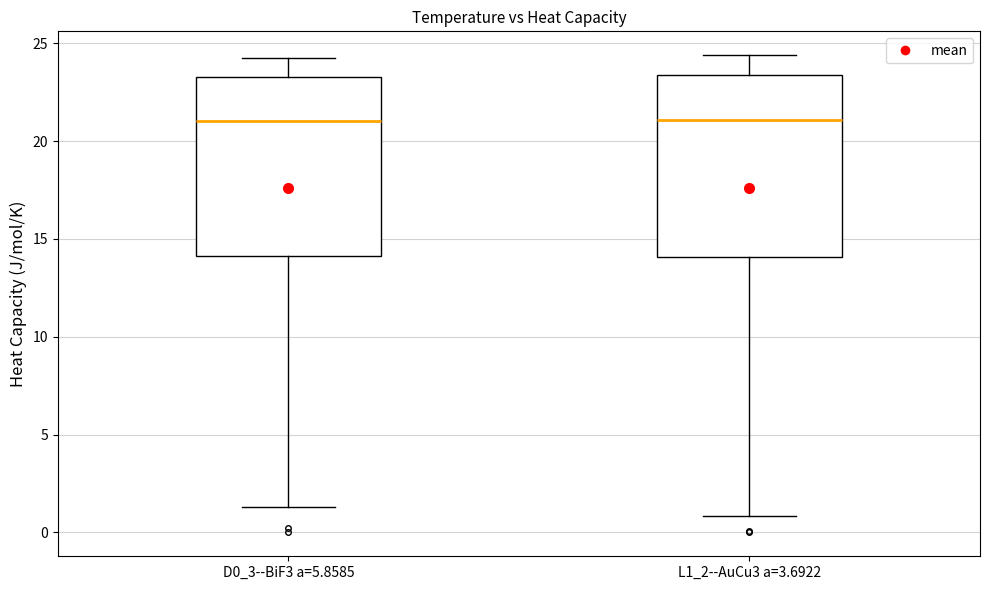

Reading left to right, read every box against the y-axis: the position of its median line, the range the box covers, and the ends of its whiskers. The values are not printed on the chart, so give them approximately, as read against the axis.

D0_3--BiF3 a=5.8585: median 21.0, box 14.0 to 23.5, whiskers 1.5 to 24.0
L1_2--AuCu3 a=3.6922: median 21.0, box 14.0 to 23.5, whiskers 1.0 to 24.5